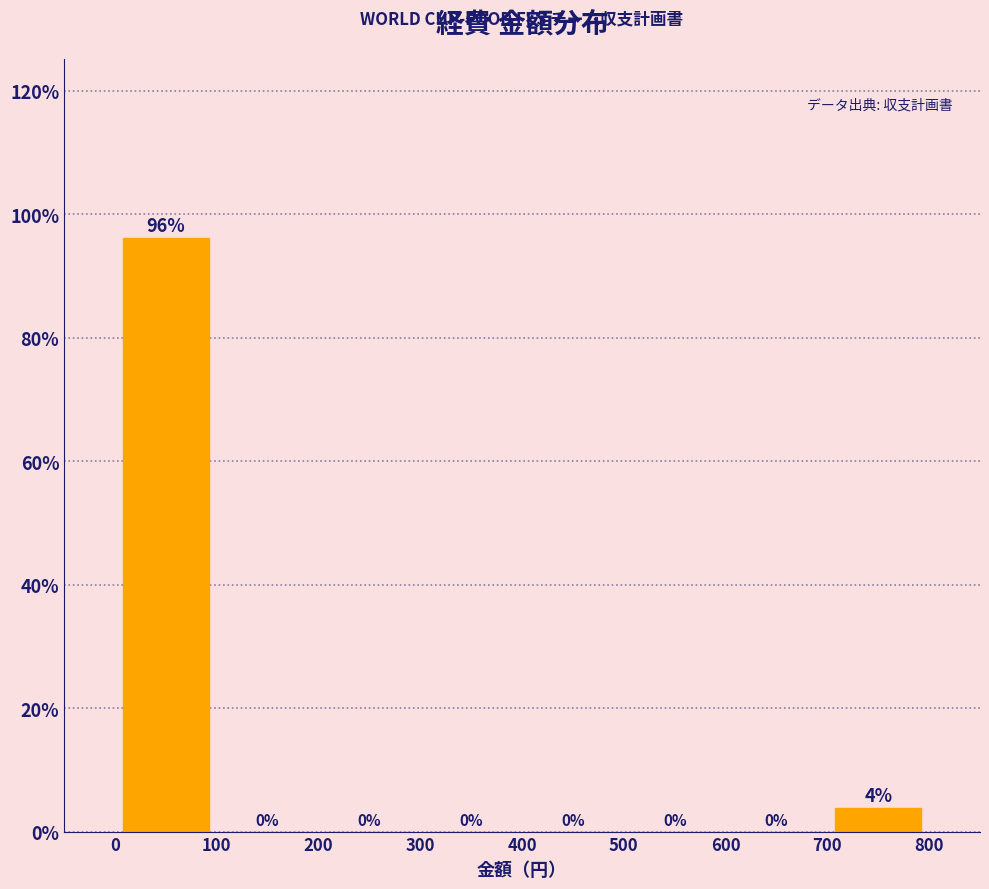

Over which range of the x-axis is the bar tallest?

0 to 100